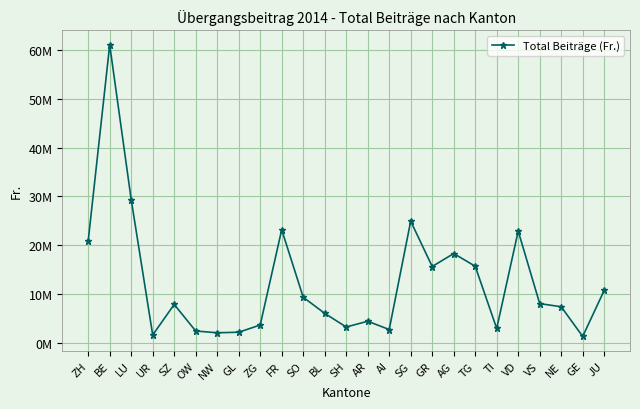

Where is the first local minimum?

UR